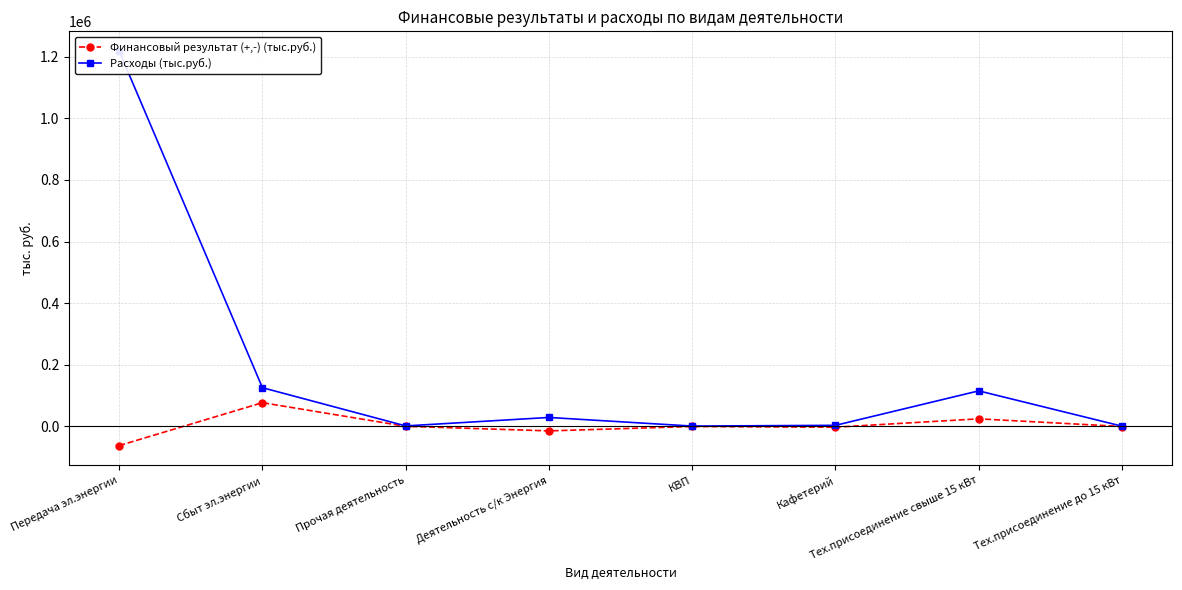

Is this an area chart (filled region under the line)?

No